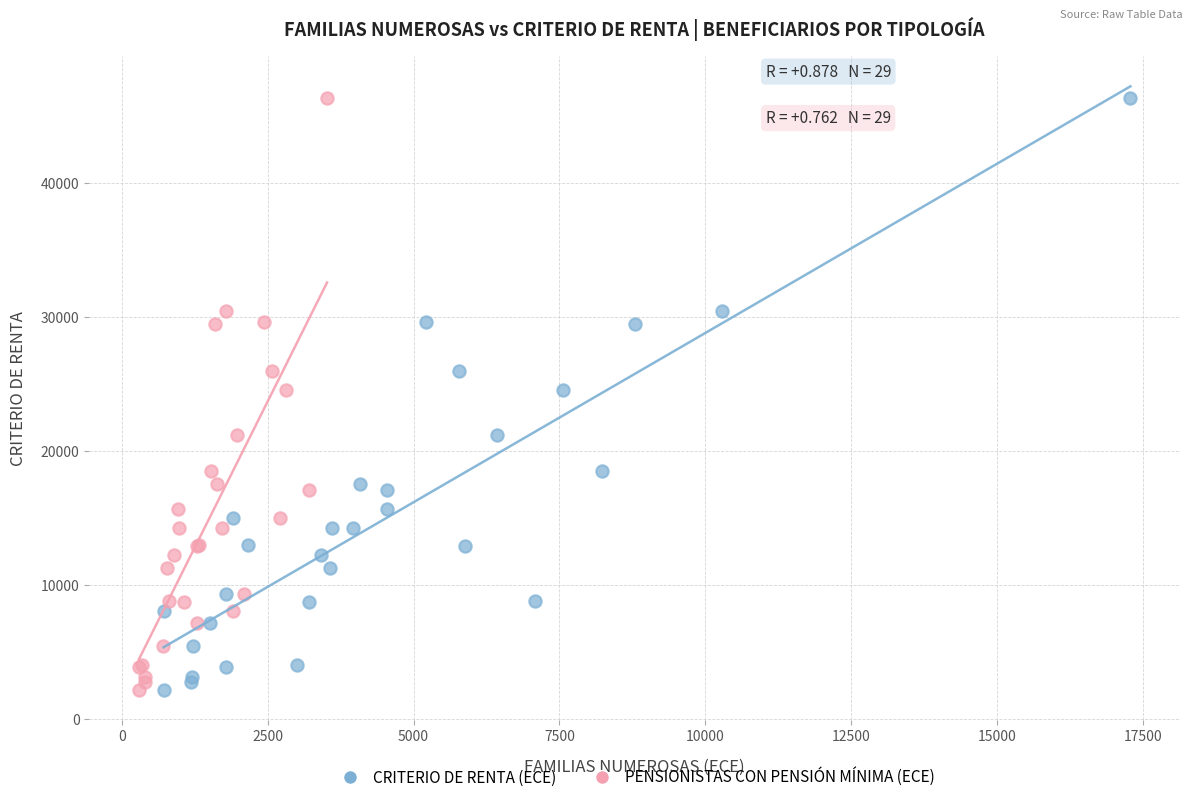

What are all the series names shown in the legend?

CRITERIO DE RENTA (ECE), PENSIONISTAS CON PENSIÓN MÍNIMA (ECE)